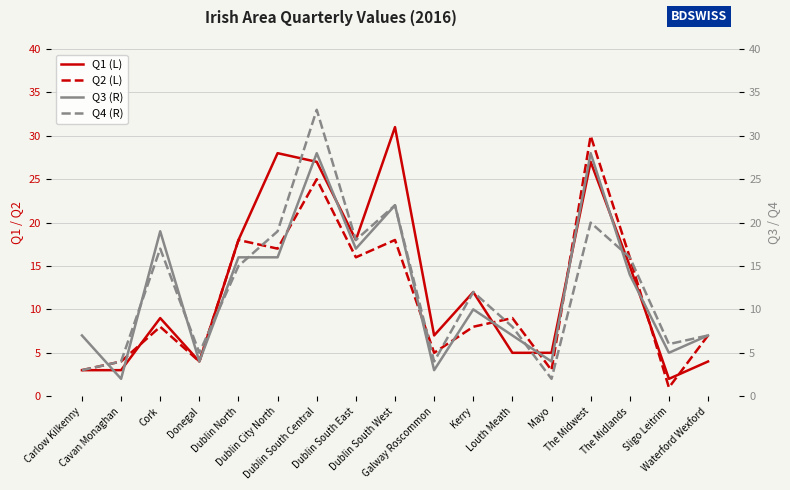

What are all the series names shown in the legend?

Q1 (L), Q2 (L), Q3 (R), Q4 (R)